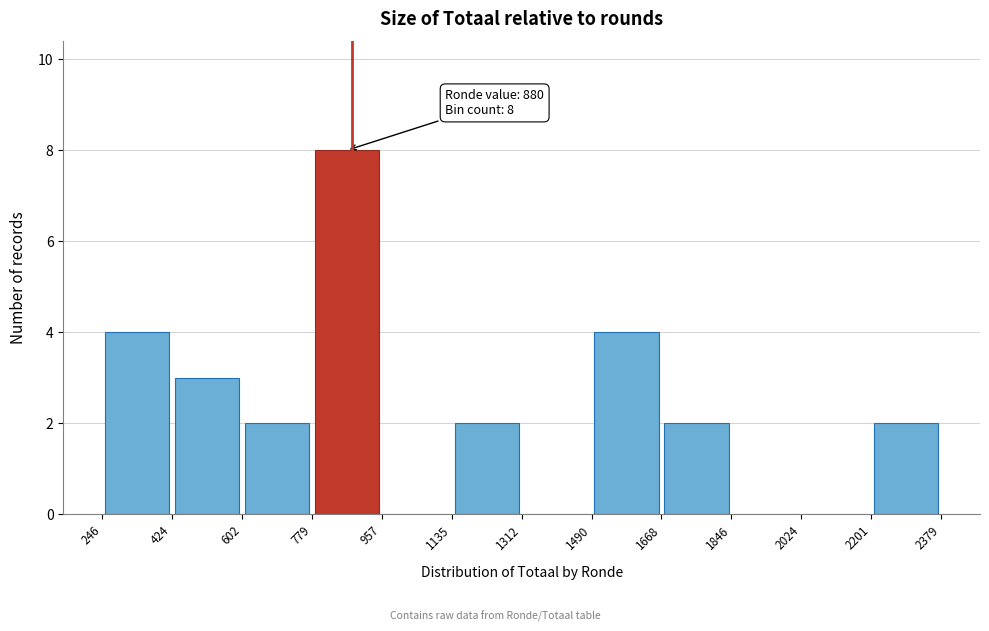

Which range on the x-axis has the tallest bar?

779 to 957